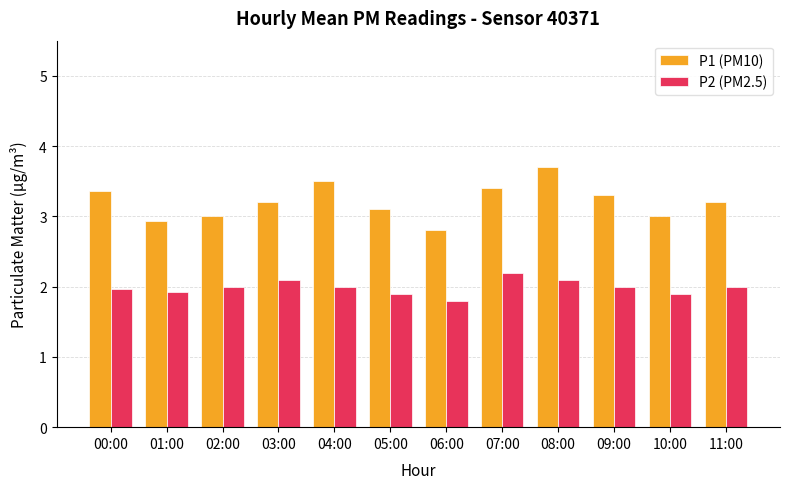

Reading left to right, what are all the values shown in this chart?

P1 (PM10): 3.4	2.9	3.0	3.2	3.5	3.1	2.8	3.4	3.7	3.3	3.0	3.2
P2 (PM2.5): 2.0	1.9	2.0	2.1	2.0	1.9	1.8	2.2	2.1	2.0	1.9	2.0